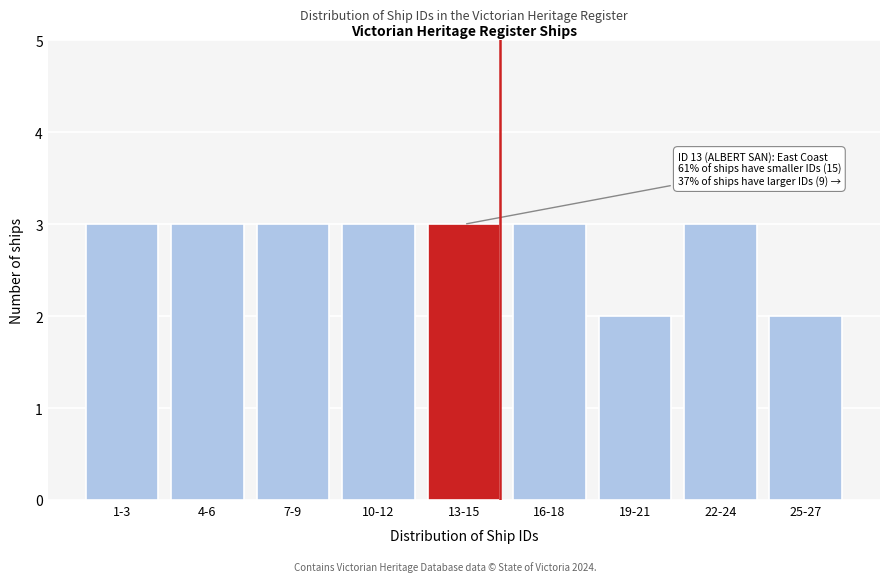

Reading left to right, extract all data points from this chart.

3	3	3	3	3	3	2	3	2